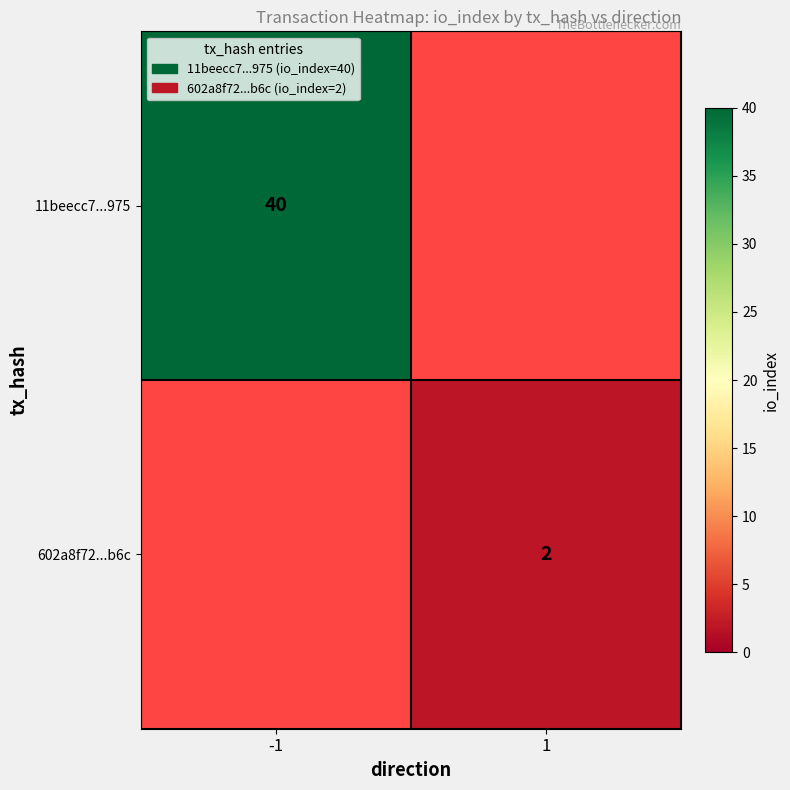

Is the value of 11beecc7...975 at -1 greater than the value of 602a8f72...b6c at 1?

Yes